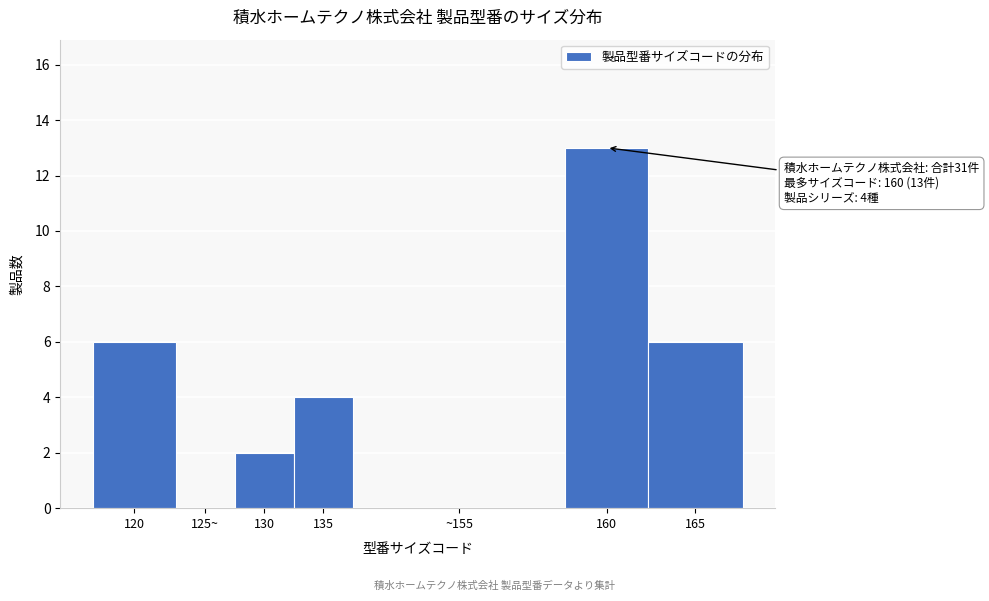

Reading left to right, list all the values displayed in this chart.

120=6	125~=0	130=2	135=4	~155=0	160=13	165=6